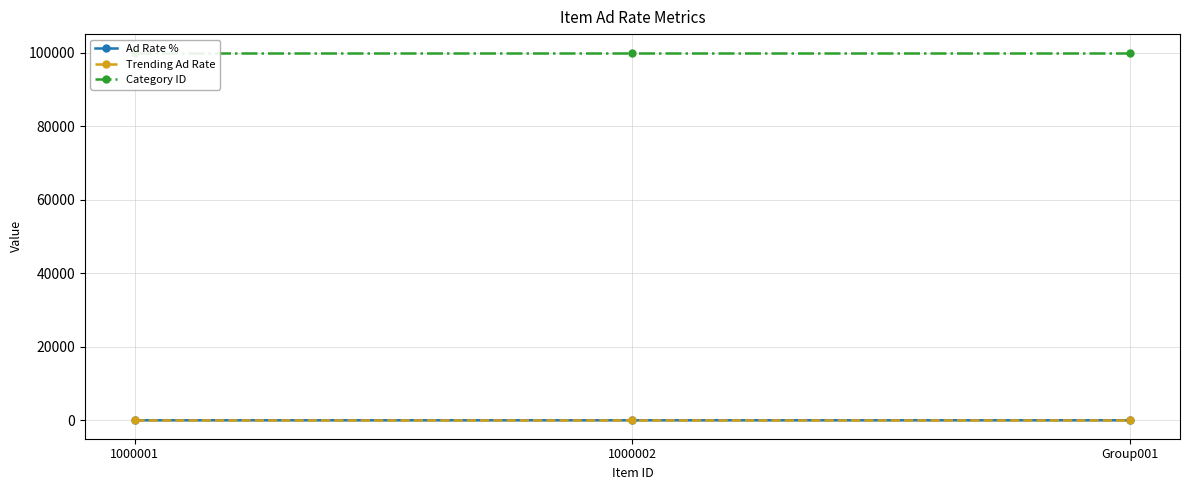

Which series has the widest spread of values?

Ad Rate %